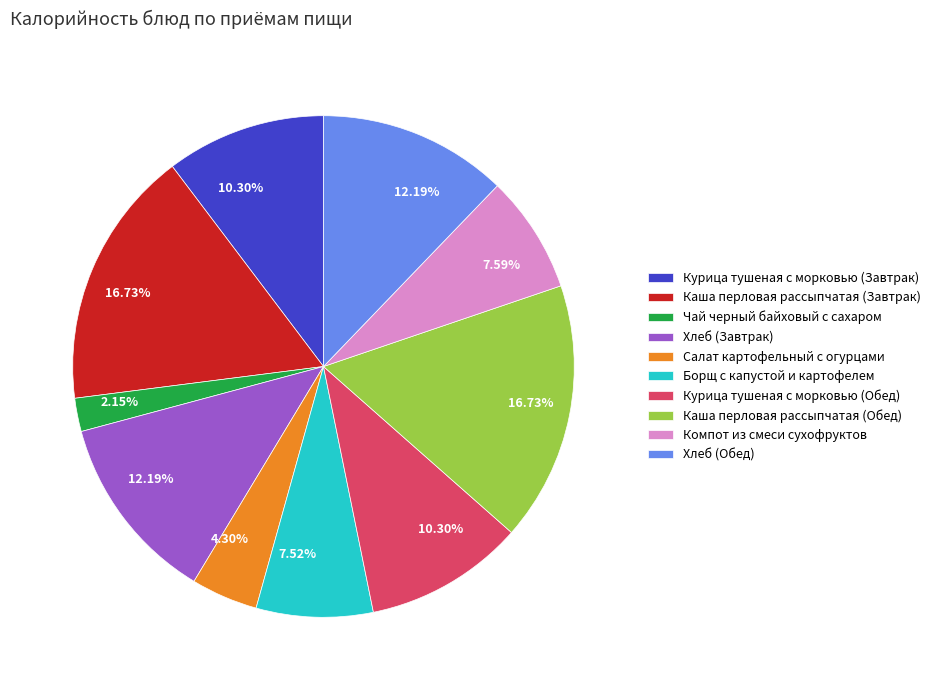

Is the sum of Чай черный байховый с сахаром and Курица тушеная с морковью (Завтрак) greater than half?

No